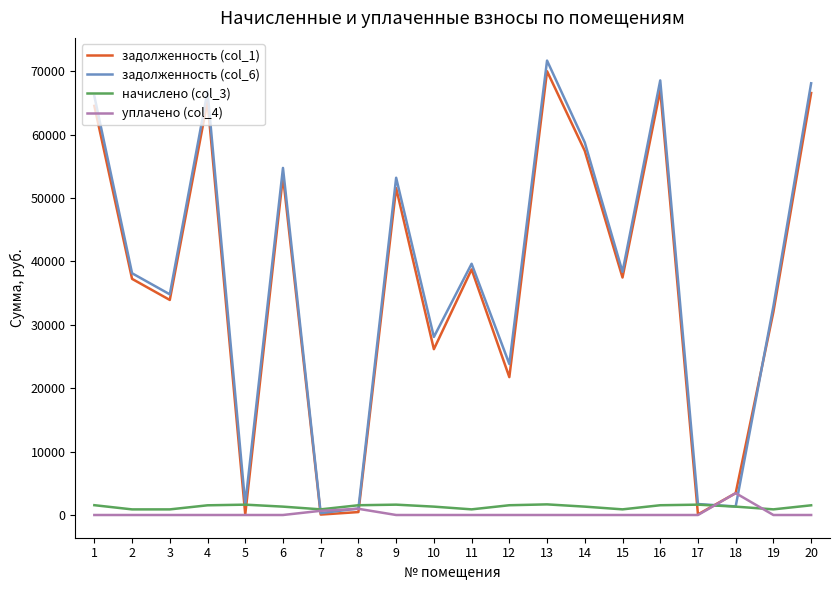

What is the lowest value of the задолженность (col_6) series?

296.8